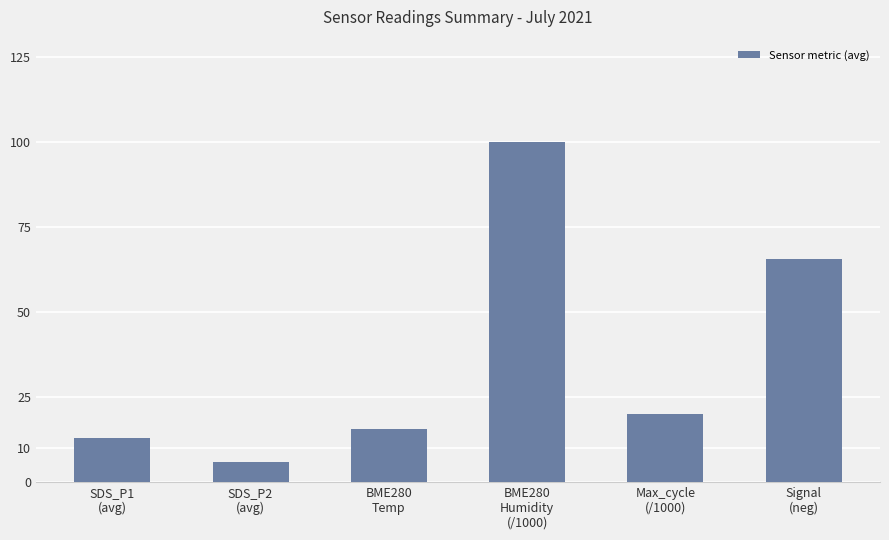

What is the maximum value shown in the chart?

100.0